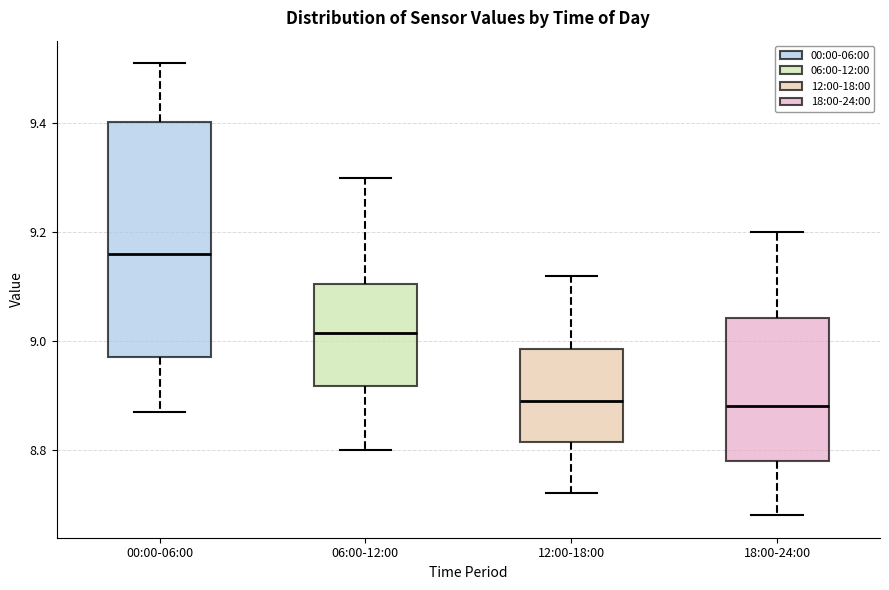

Reading left to right, read every box against the y-axis: the position of its median line, the range the box covers, and the ends of its whiskers. The values are not printed on the chart, so give them approximately, as read against the axis.

00:00-06:00: median 9.16, box 8.98 to 9.40, whiskers 8.88 to 9.52
06:00-12:00: median 9.02, box 8.92 to 9.10, whiskers 8.80 to 9.30
12:00-18:00: median 8.90, box 8.82 to 8.98, whiskers 8.72 to 9.12
18:00-24:00: median 8.88, box 8.78 to 9.04, whiskers 8.68 to 9.20